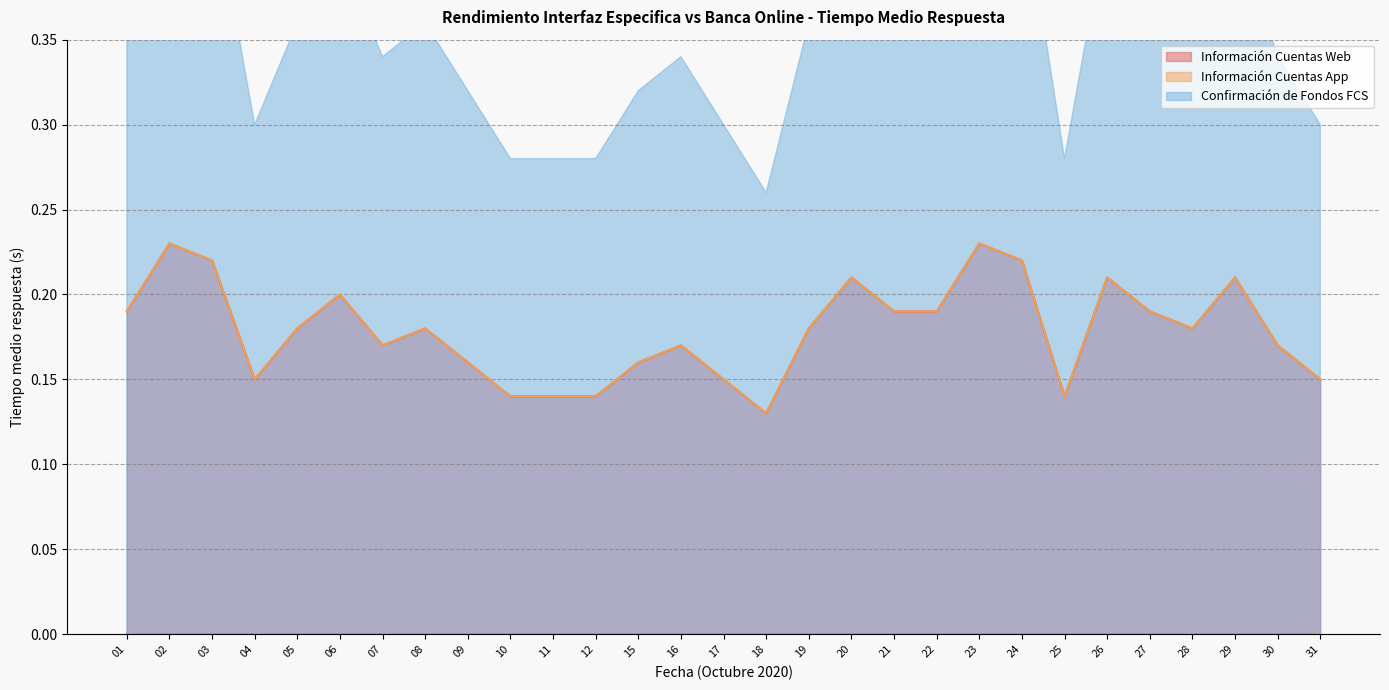

Where is the first local maximum for Información Cuentas Web?

02